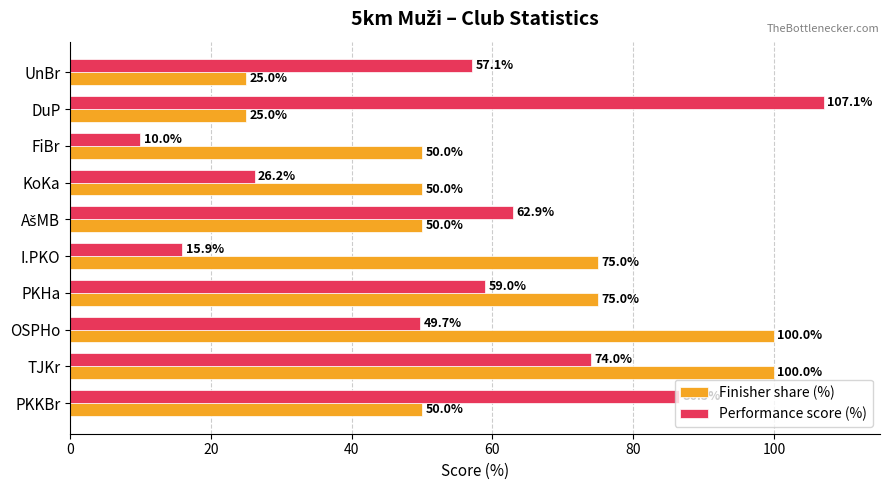

What is the smallest value displayed?

10.0